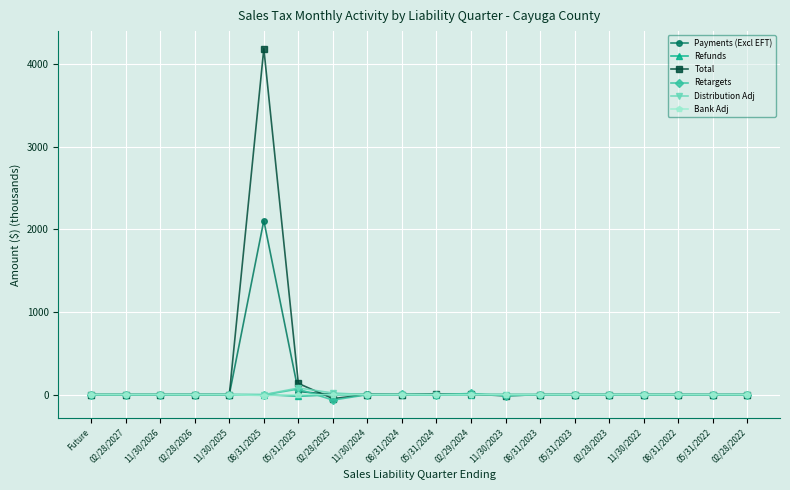

What is the label of the 7th point from the right?

08/31/2023